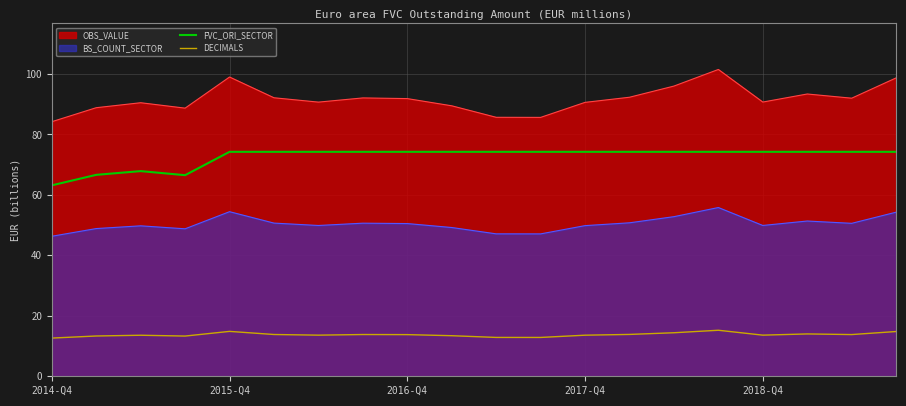

Which series has the largest range (max minus min)?

OBS_VALUE